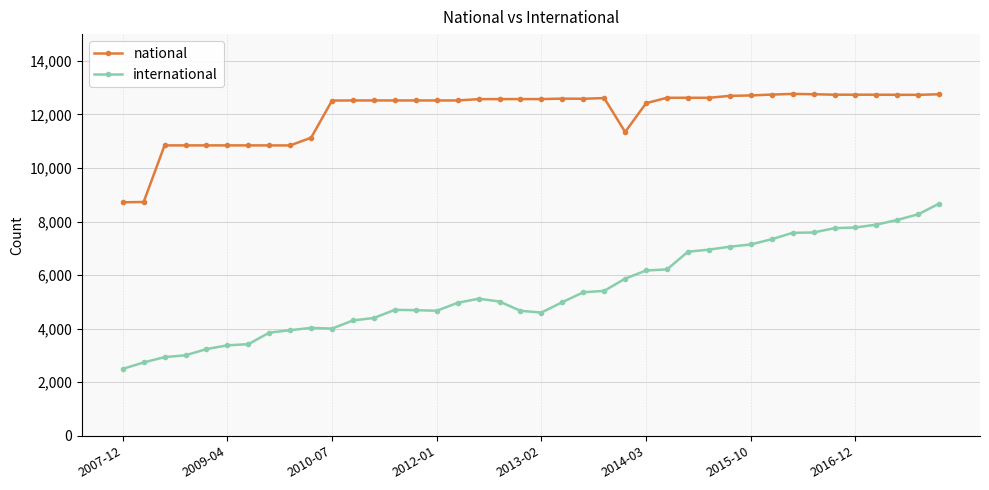

What is the value of the national point at the 15th from the left?

12523